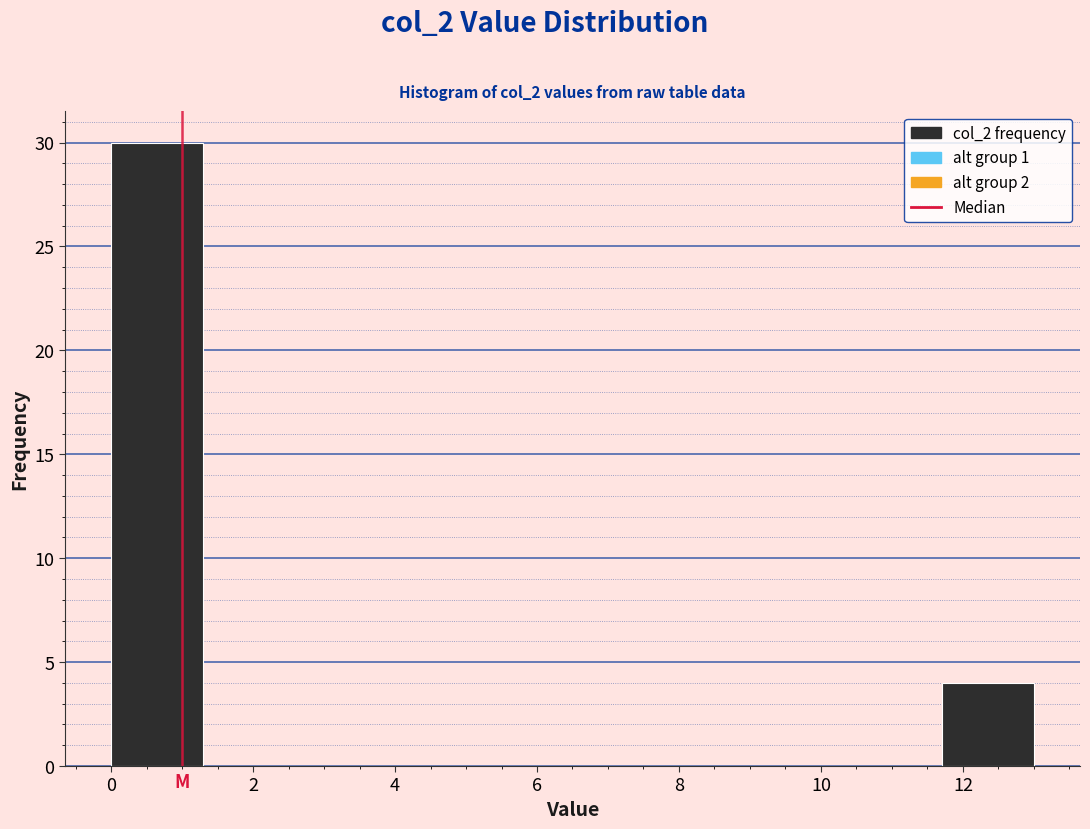

What is the height of the bar covering 0.0 to 1.3 on the x-axis? Neither the bar edges nor the heights are printed on the chart, so give them approximately, as read against the axes.

30